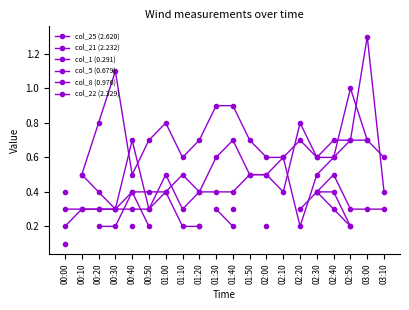

How many data points does each series have?

20